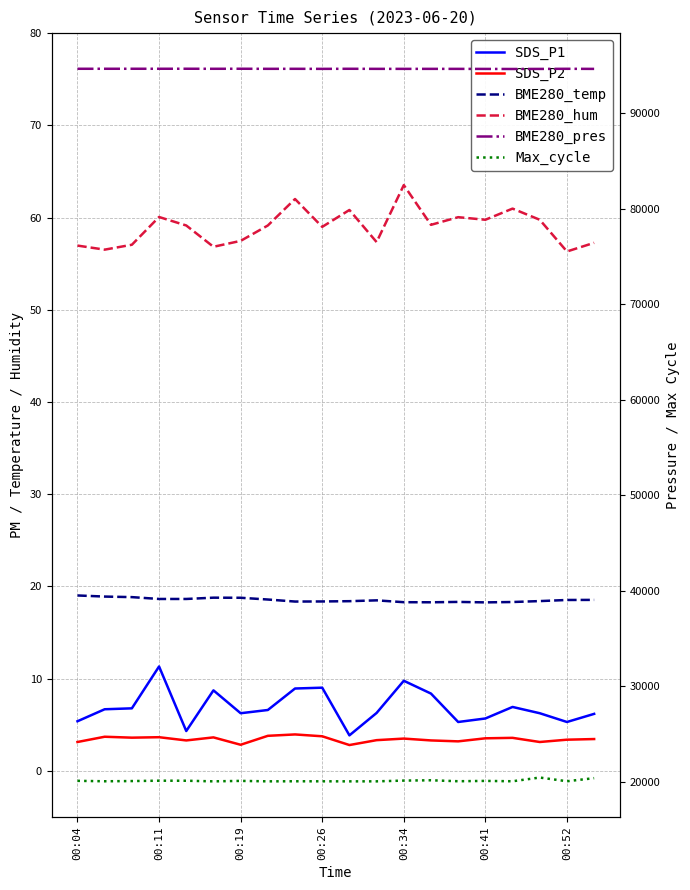

What is the label of the 7th point from the right?

13